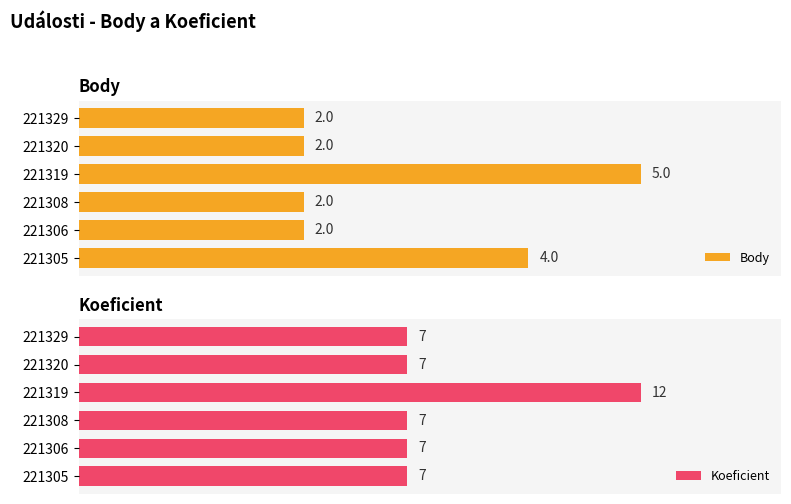

Rank the series by their average value, from lowest to highest.

Body, Koeficient